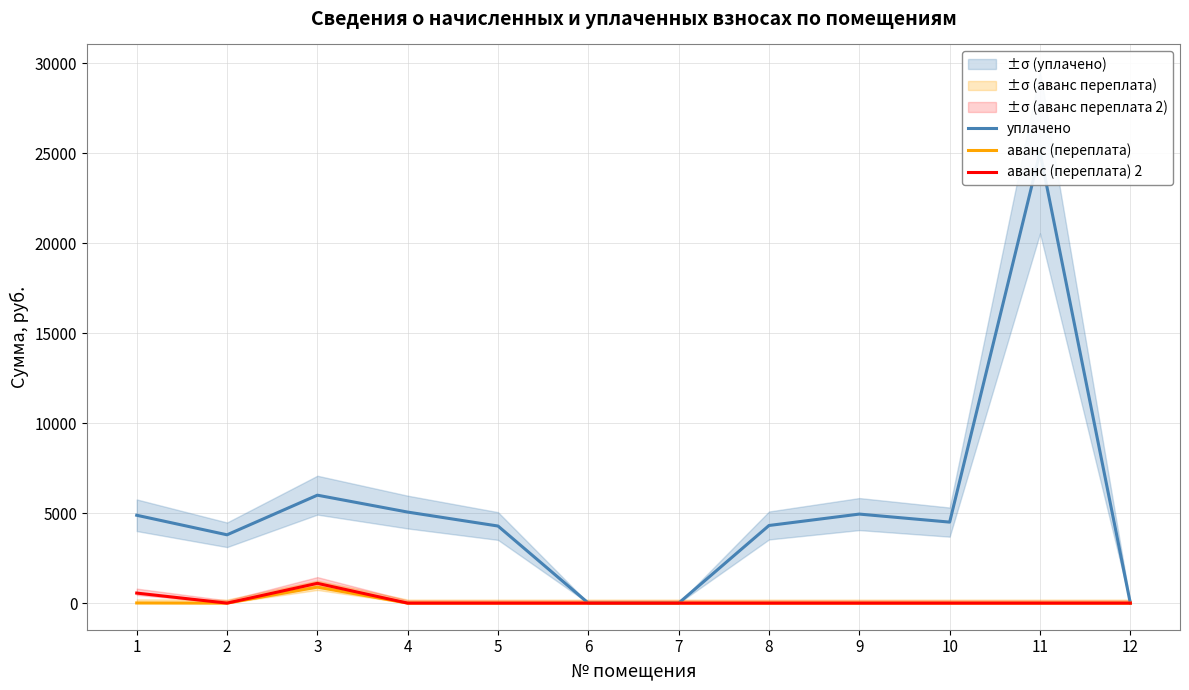

Which series changed the most between 1 and 10?

аванс (переплата) 2